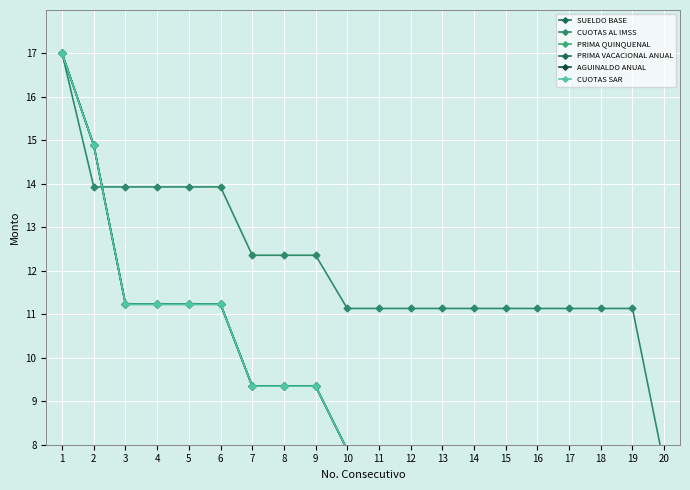

How many times do CUOTAS SAR and SUELDO BASE cross each other?

1